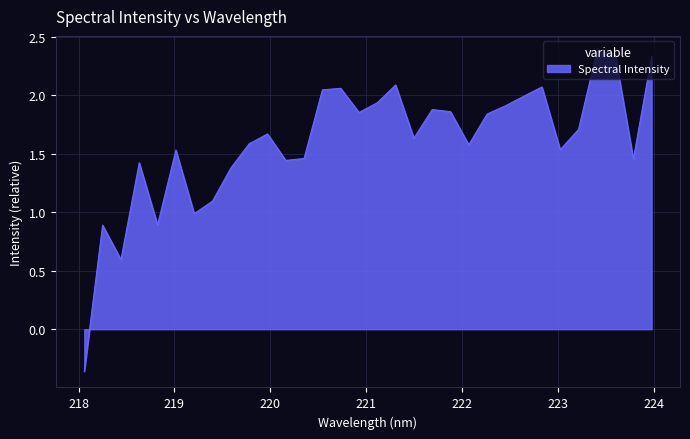

Does the chart have visible grid lines?

Yes